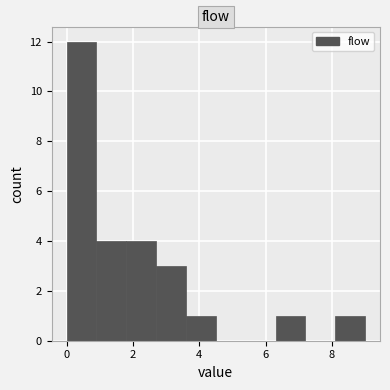

Reading left to right, transcribe this chart: for each bar, give the range it covers on the x-axis and its height. Neither the bar edges nor the heights are printed on the chart, so give them approximately, as read against the axes.

0.0 to 0.9: 12
0.9 to 1.8: 4
1.8 to 2.7: 4
2.7 to 3.6: 3
3.6 to 4.5: 1
4.5 to 5.4: 0
5.4 to 6.3: 0
6.3 to 7.2: 1
7.2 to 8.1: 0
8.1 to 9.0: 1